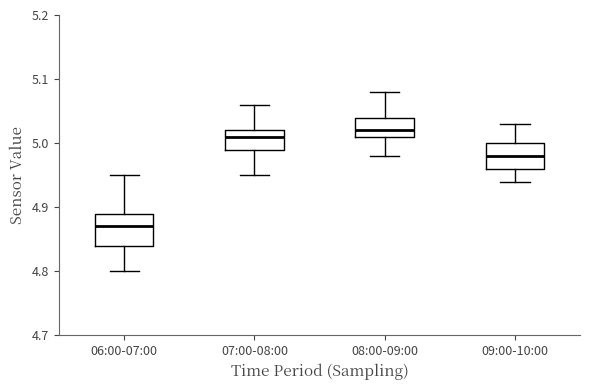

Reading left to right, transcribe this box plot: for each box, give where its median line is, the range the box spans, and where its two whiskers end, as read against the y-axis. The values are not printed on the chart, so give them approximately, as read against the axis.

06:00-07:00: median 4.87, box 4.84 to 4.89, whiskers 4.80 to 4.95
07:00-08:00: median 5.01, box 4.99 to 5.02, whiskers 4.95 to 5.06
08:00-09:00: median 5.02, box 5.01 to 5.04, whiskers 4.98 to 5.08
09:00-10:00: median 4.98, box 4.96 to 5.00, whiskers 4.94 to 5.03